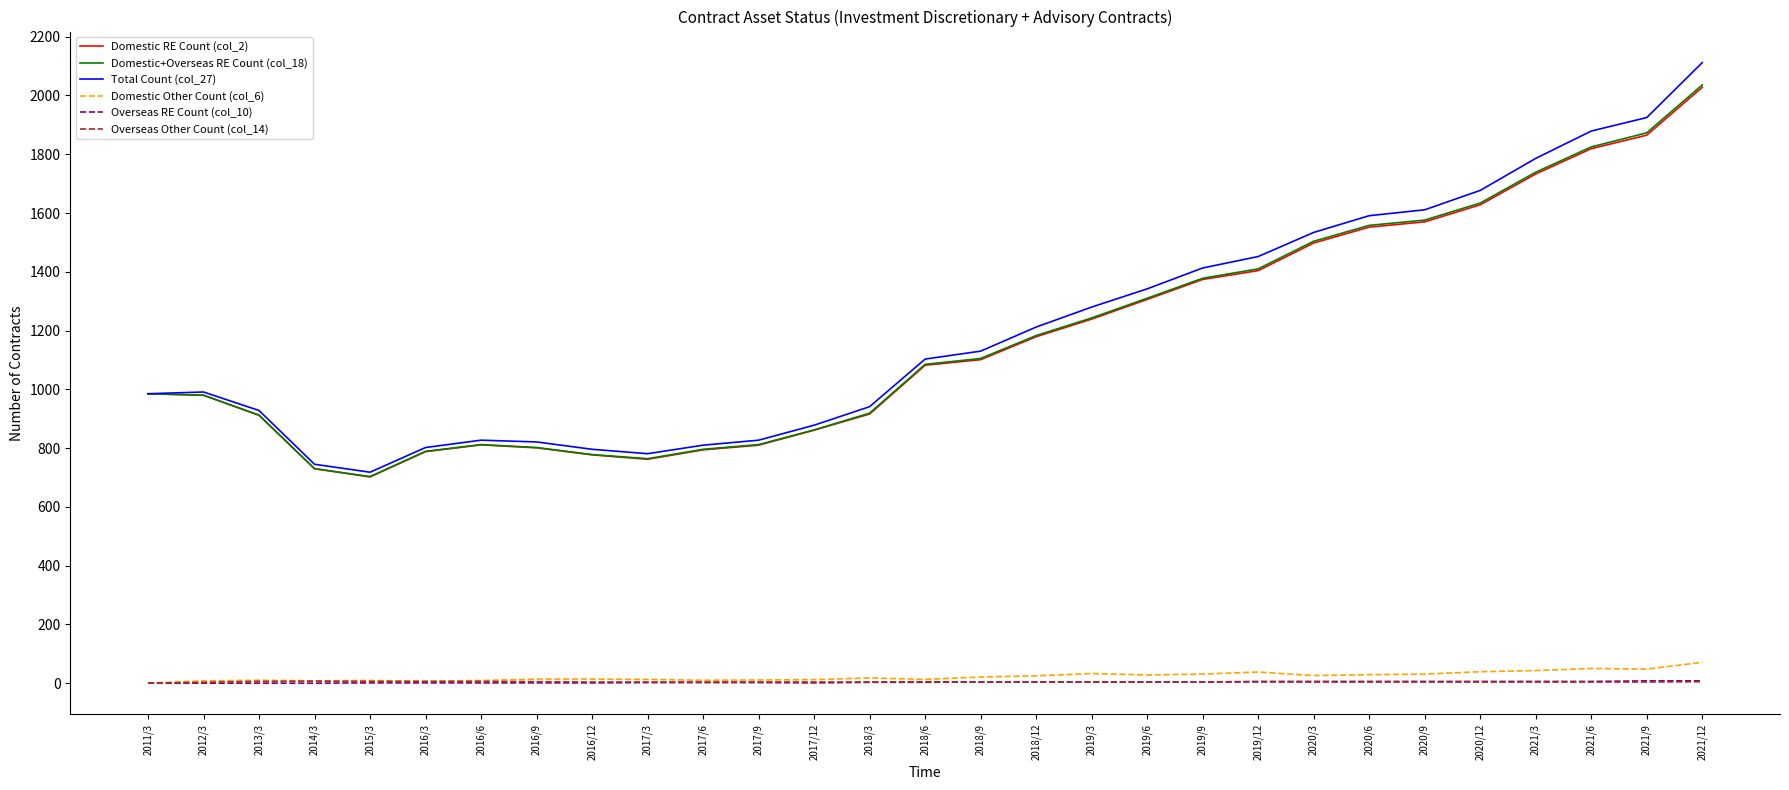

At which category is the sum across all series the highest?

2021/12